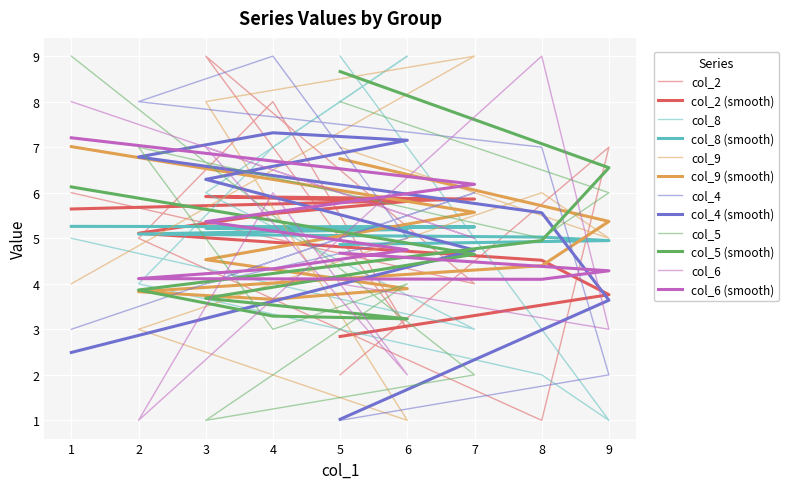

The value of col_2 at 8 is 0. True or false?

False